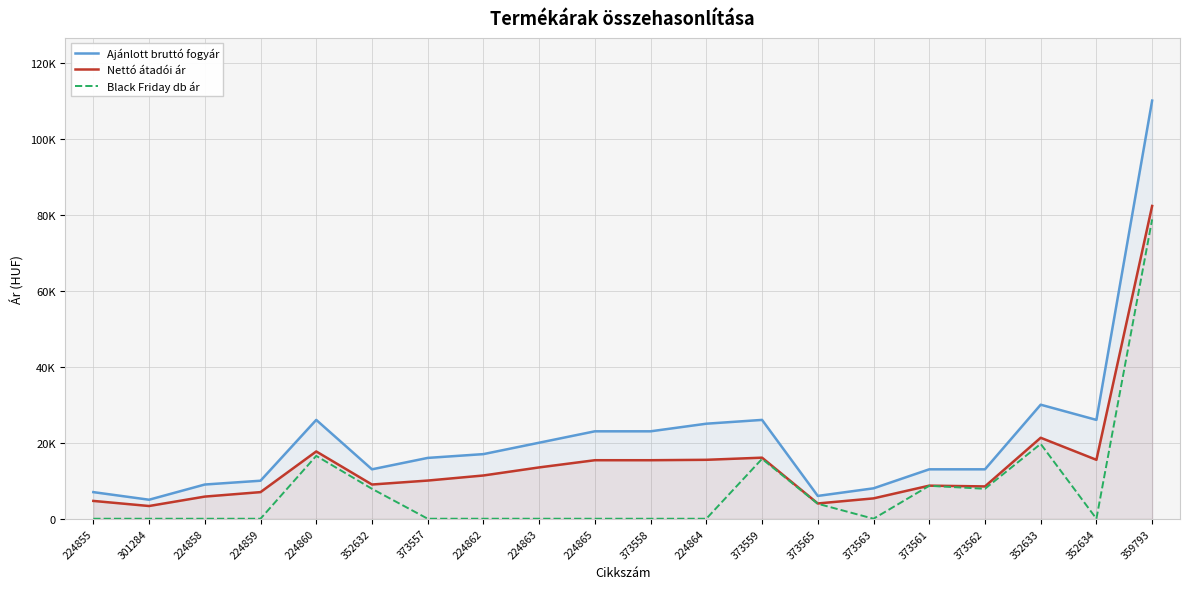

What is the label of the 8th point from the left?

224862